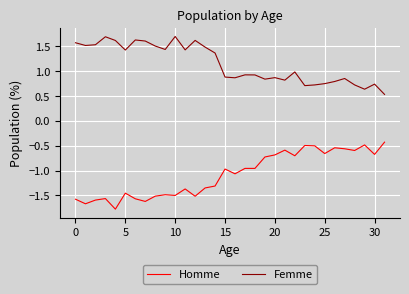

What is the greatest value displayed?

1.7